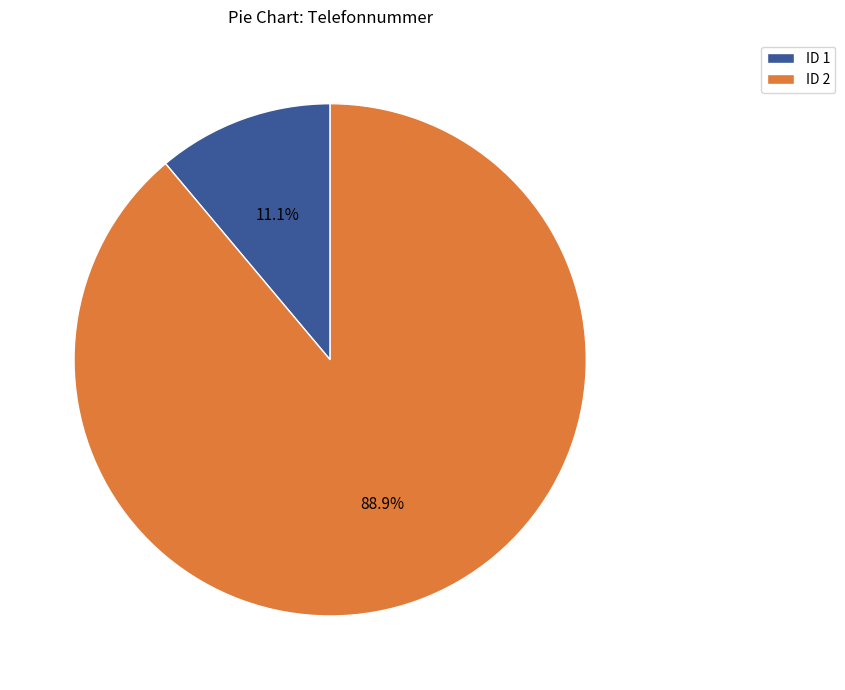

Count the number of slices in the pie.

2